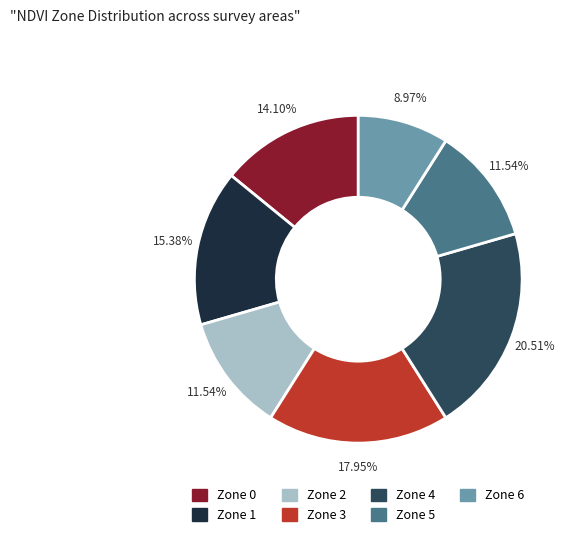

Is it true that Zone 6 is 21% of the pie?

False